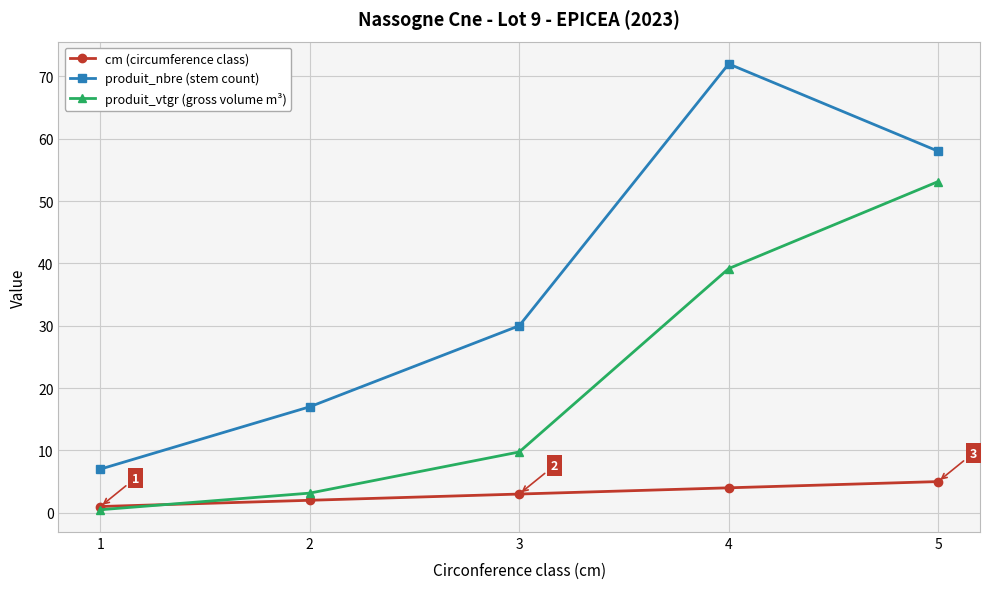

The value of cm (circumference class) at 4 is 4.0. True or false?

True